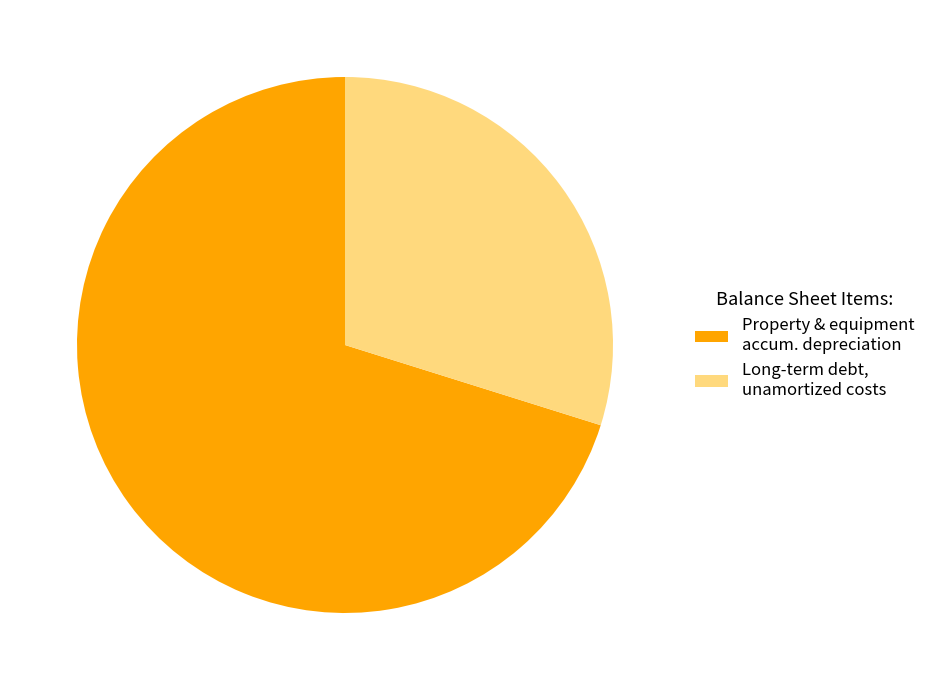

Rank the categories by value from highest to lowest.

Property & equipment accum. depreciation, Long-term debt, unamortized costs